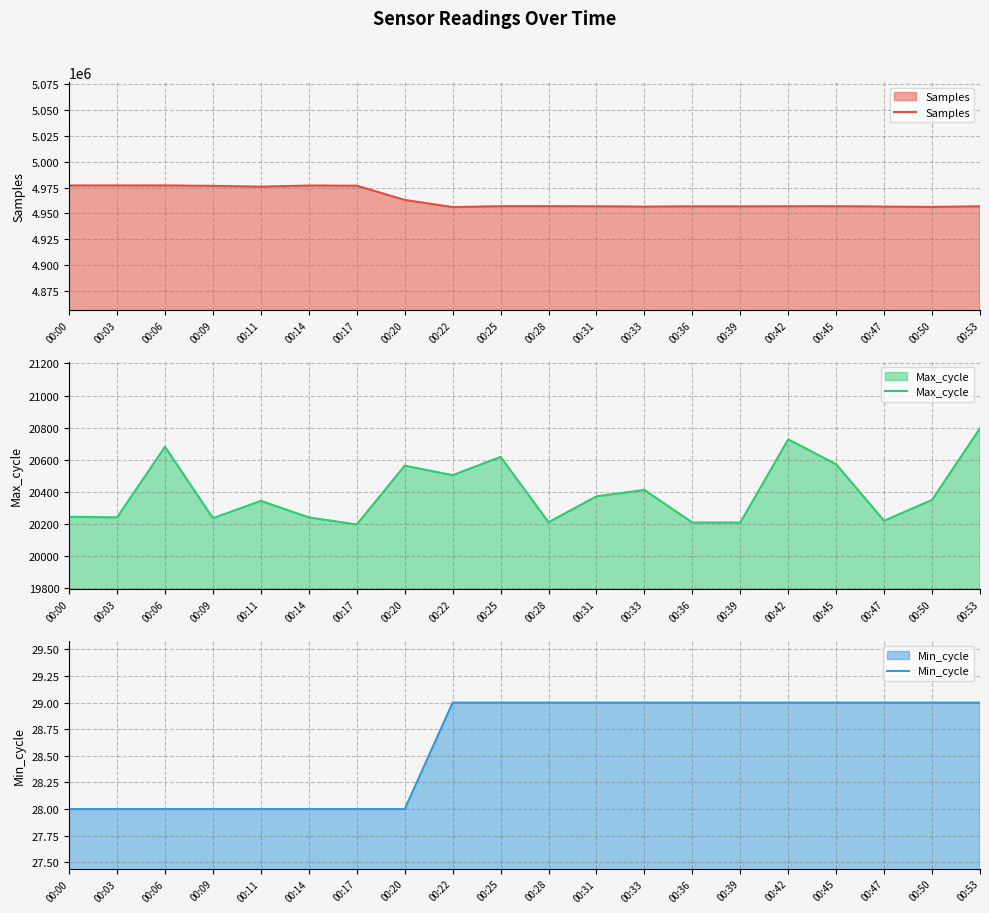

How many data points does each series have?

20